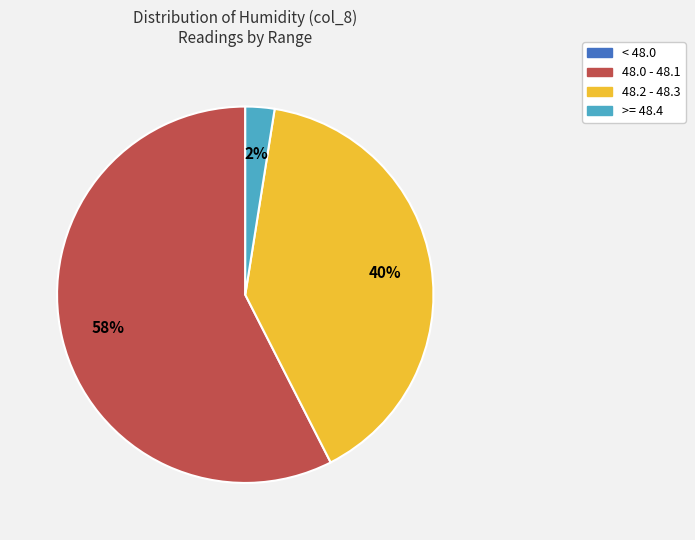

Is there a majority slice in this chart?

Yes